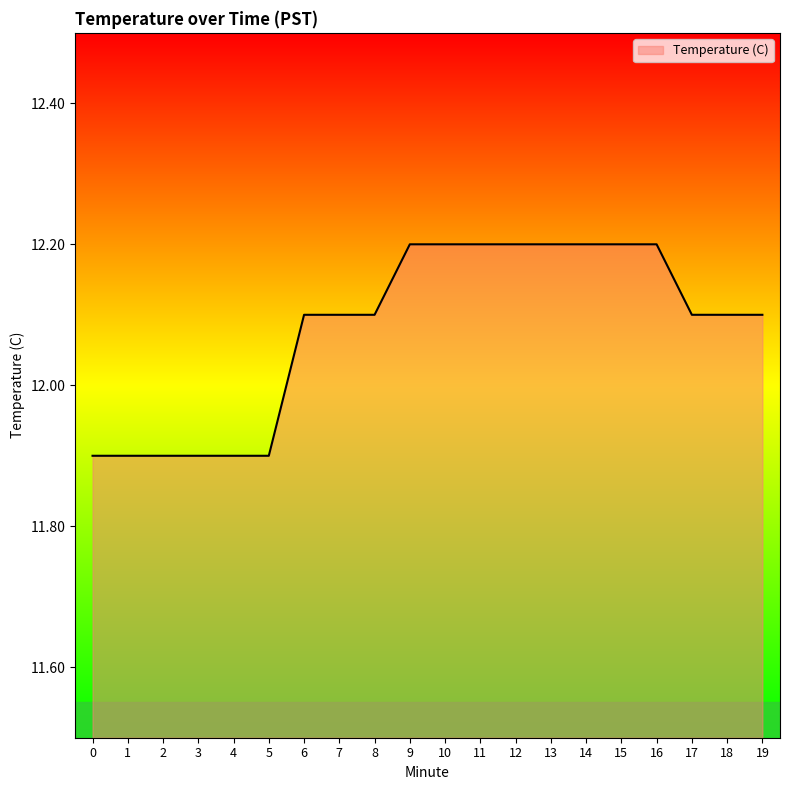

What is the difference between the values at 4 and 14?

0.3